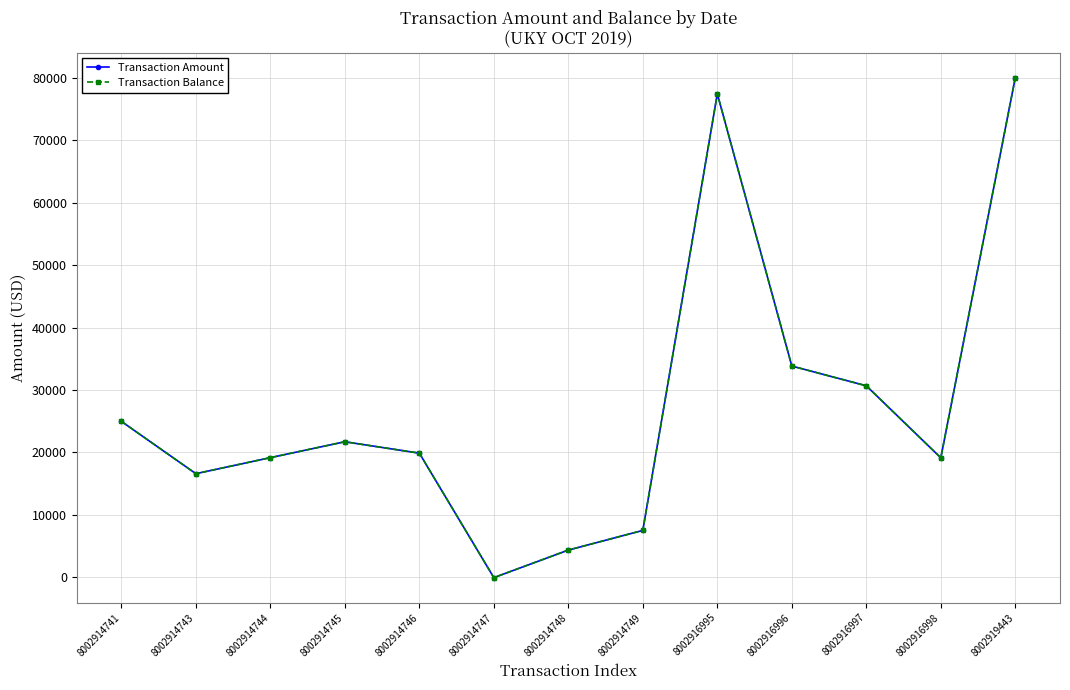

What is the total value across all series at 8002916998?

38280.8